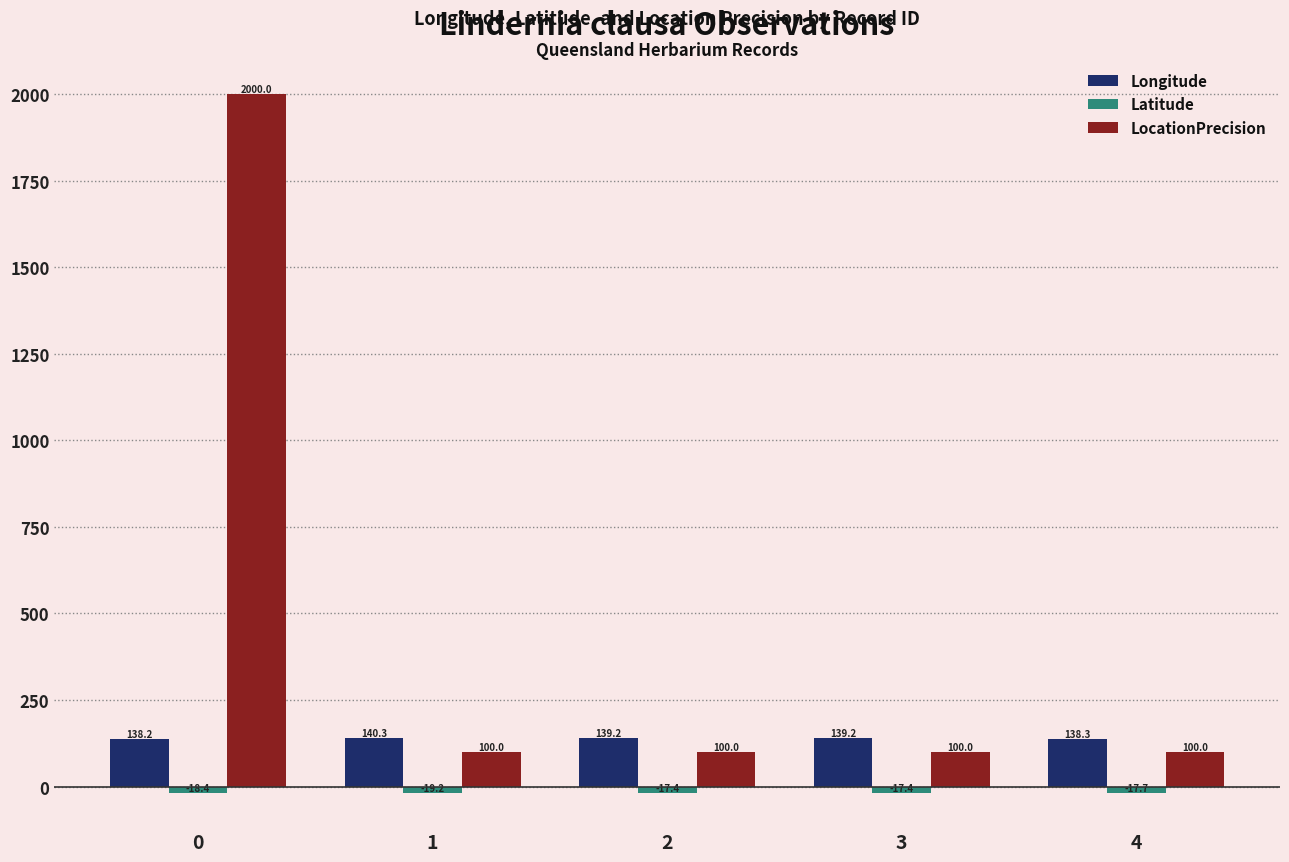

Where does the Longitude series first go above 139?

1